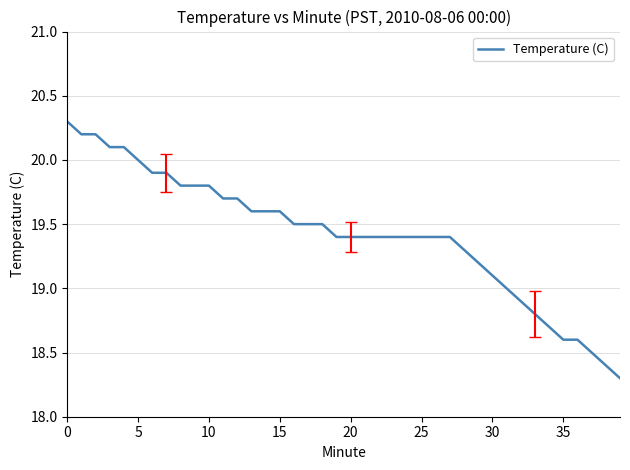

Does the chart display data point markers on the line(s)?

No